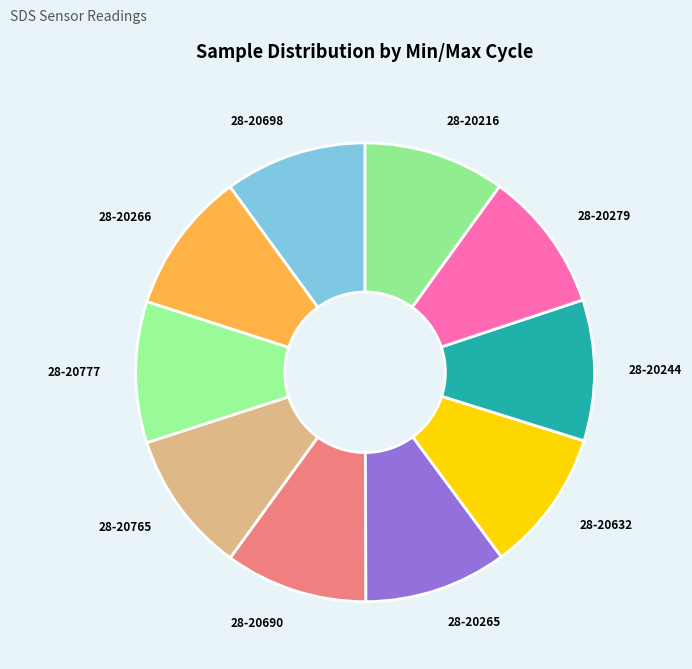

Does 28-20265 represent more than half of the total?

No